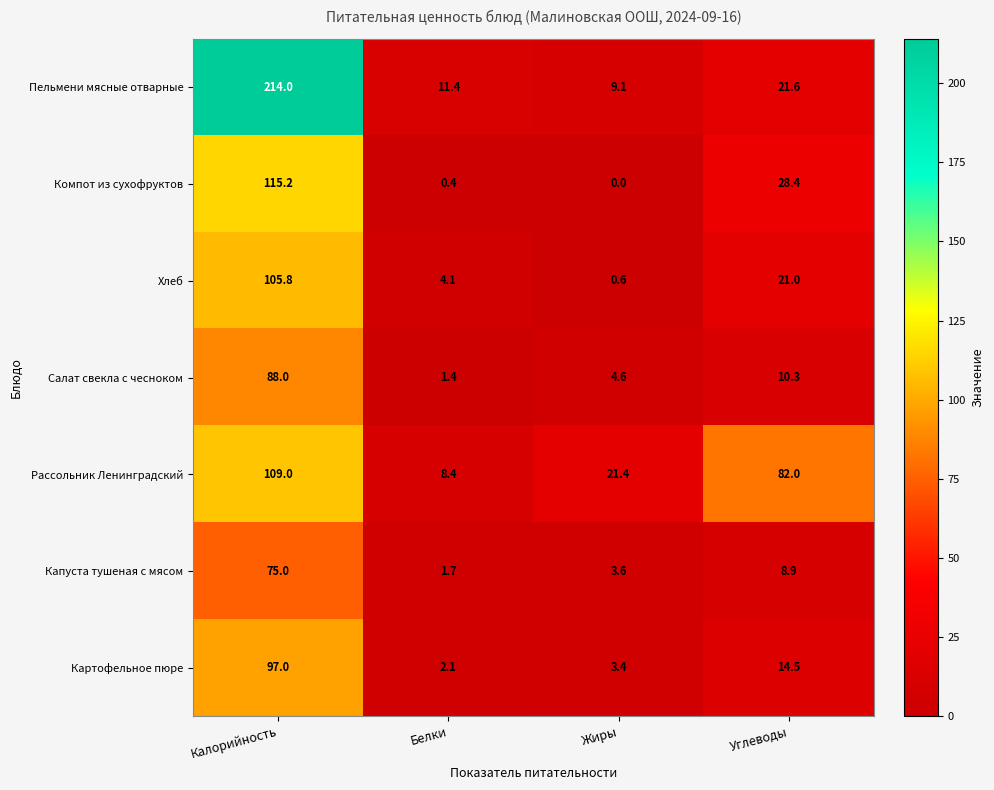

At which label is Пельмени мясные отварные closest to 111?

Углеводы